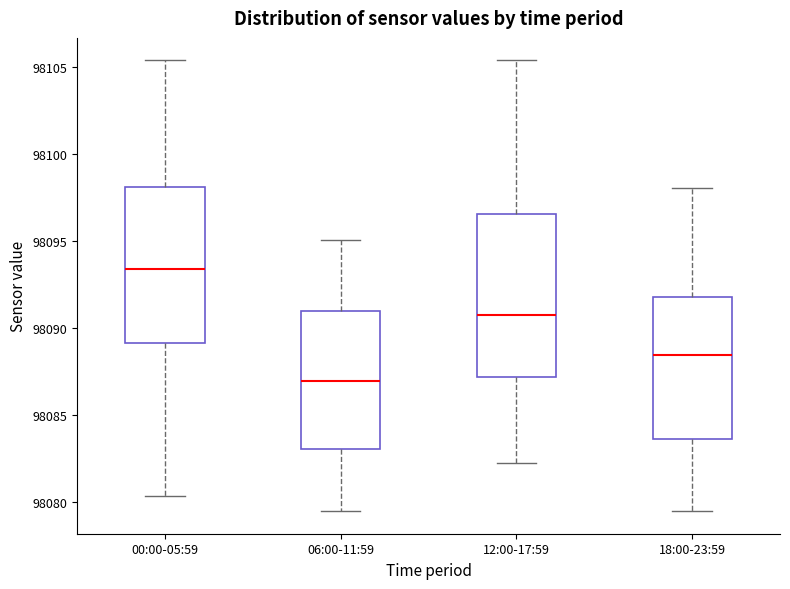

Where is the upper edge of the box for 12:00-17:59 on the y-axis? The values are not printed on the chart, so give them approximately, as read against the axis.

98096.5